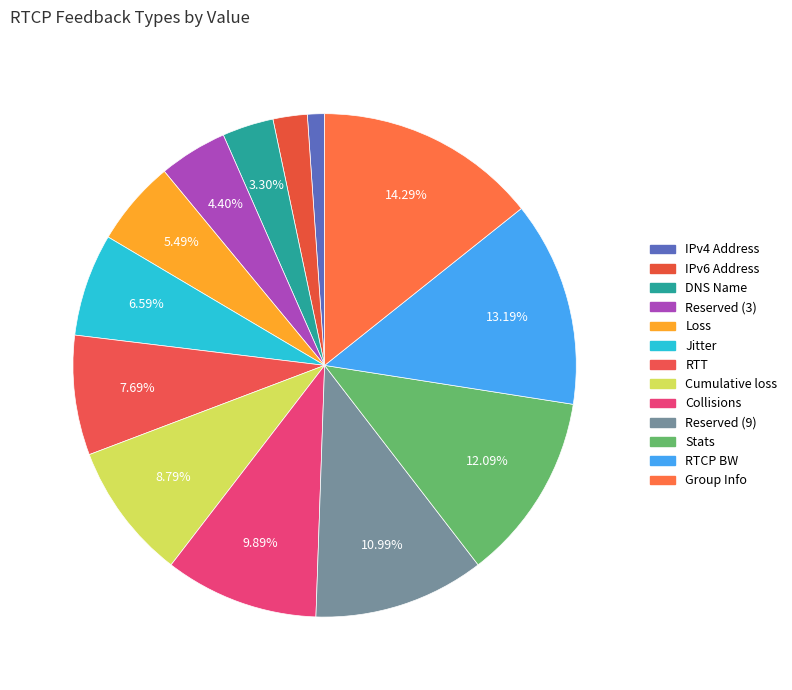

Is there a majority slice in this chart?

No